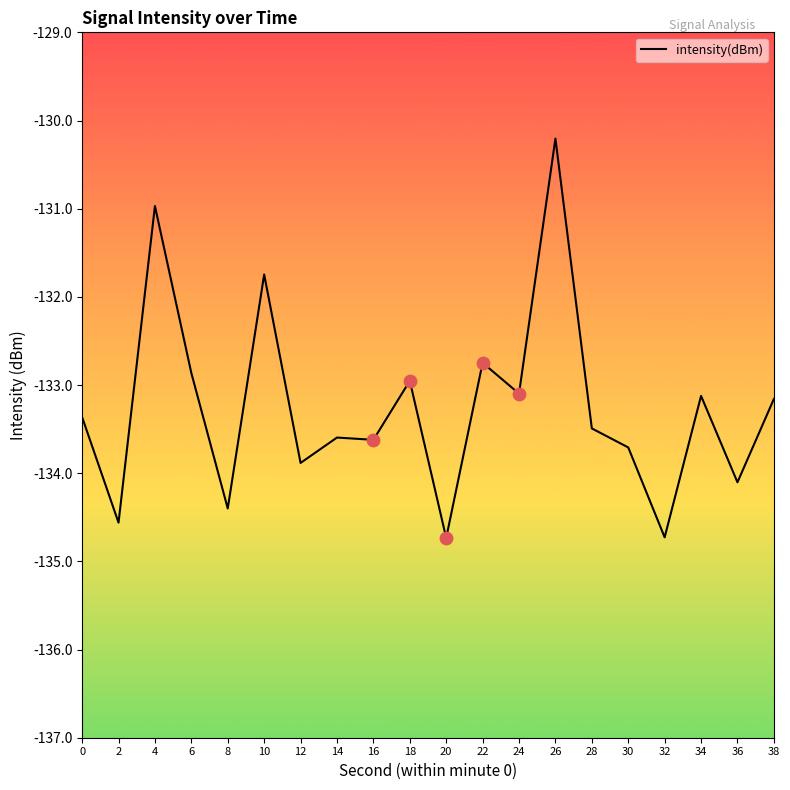

Which has a higher value, 34 or 2?

34